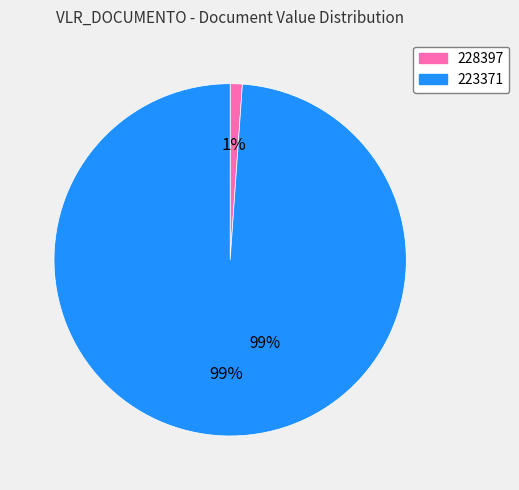

True or false: 228397 accounts for 1% of the total.

True